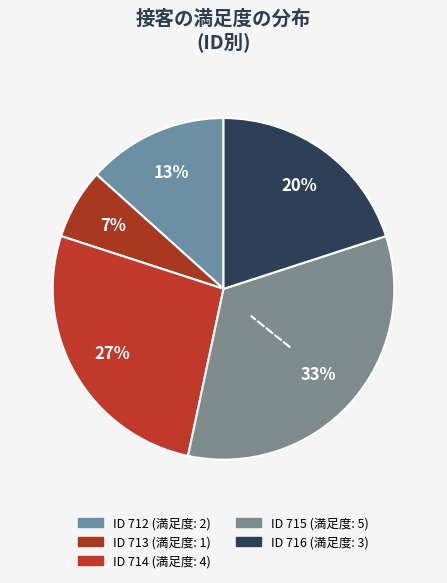

Does any single category account for the majority?

No